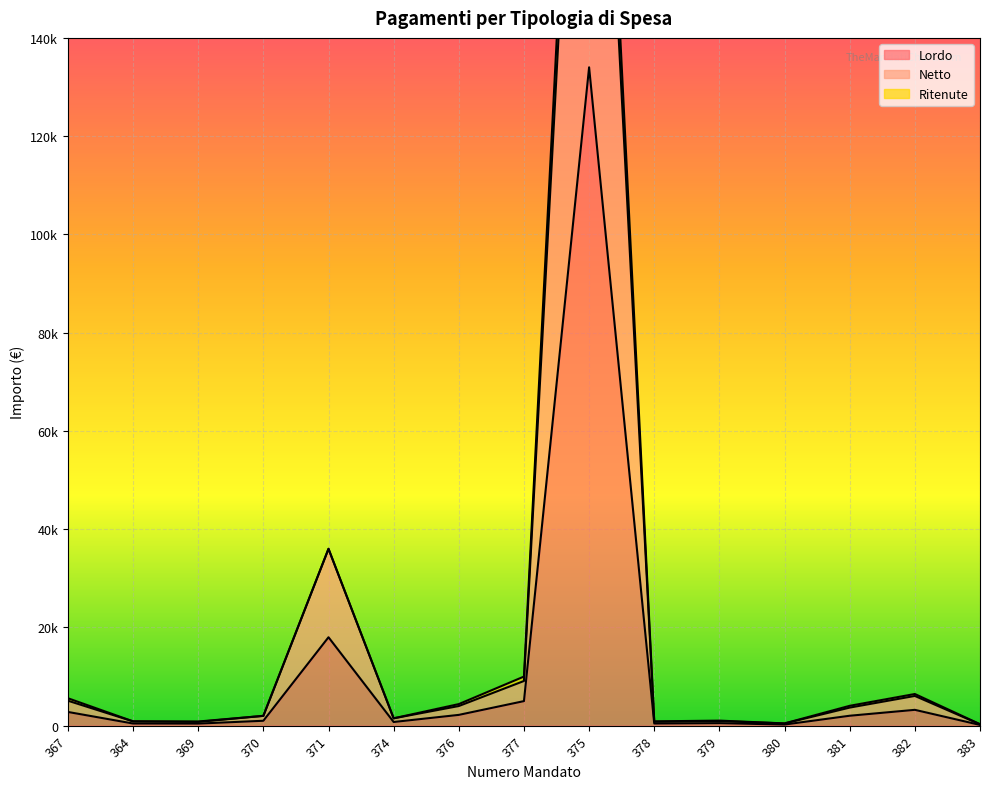

At how many categories does at least one series exceed 96290?

1